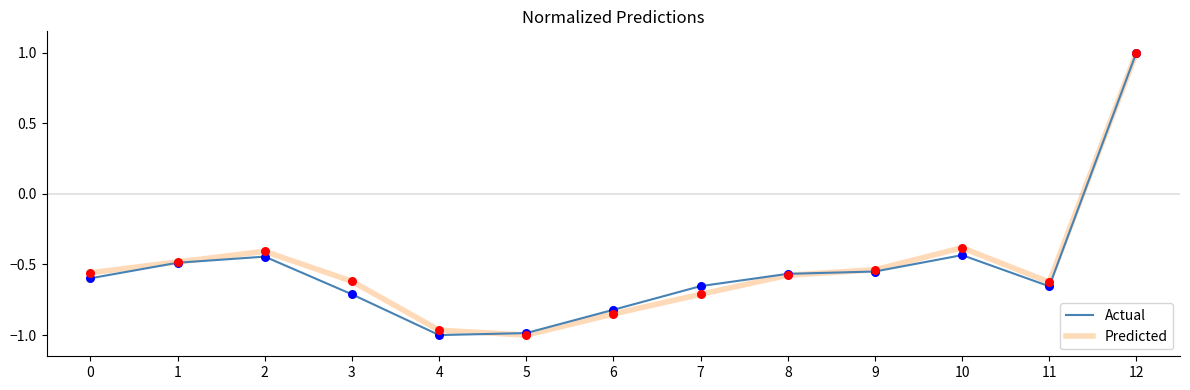

At which category is the sum across all series the highest?

12